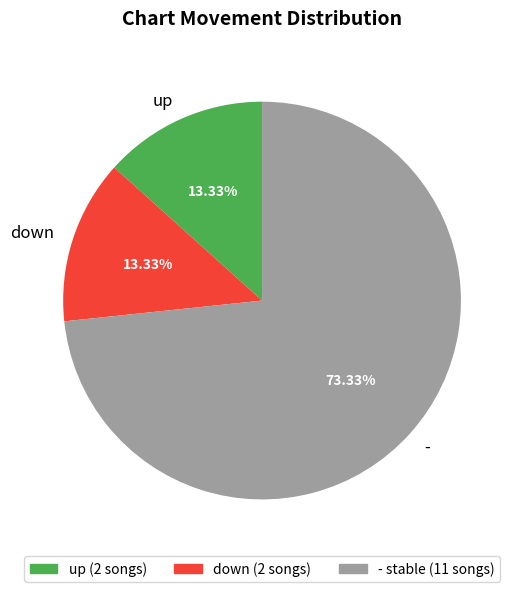

Is there any slice that represents more than half of the pie?

Yes